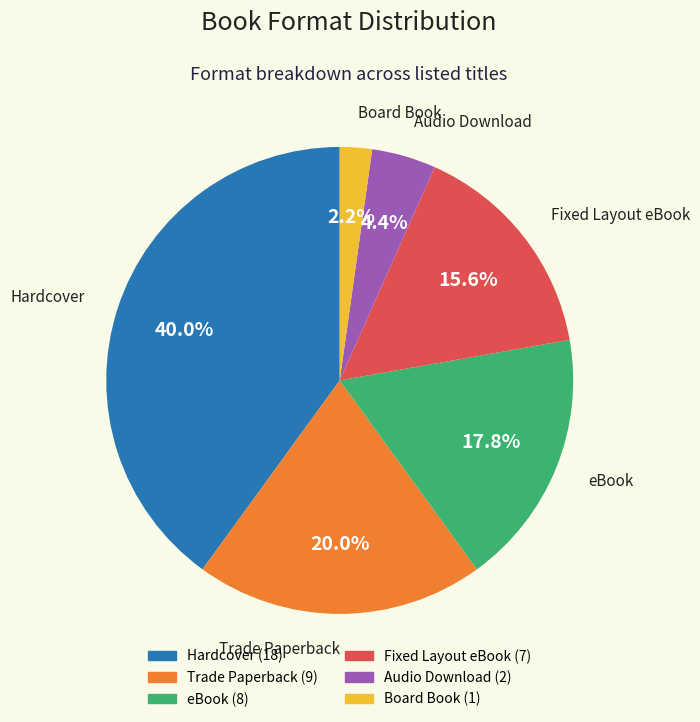

Do Hardcover and Audio Download together represent more than half of the pie?

No